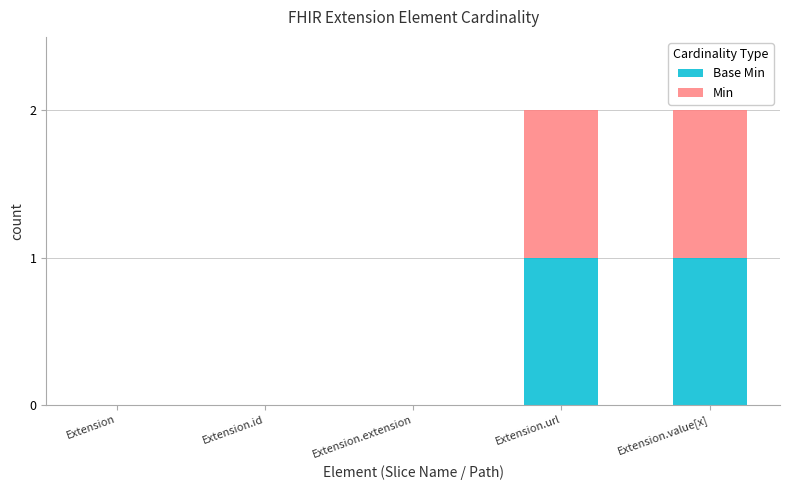

Count the Min values in the range 0 to 1.

5